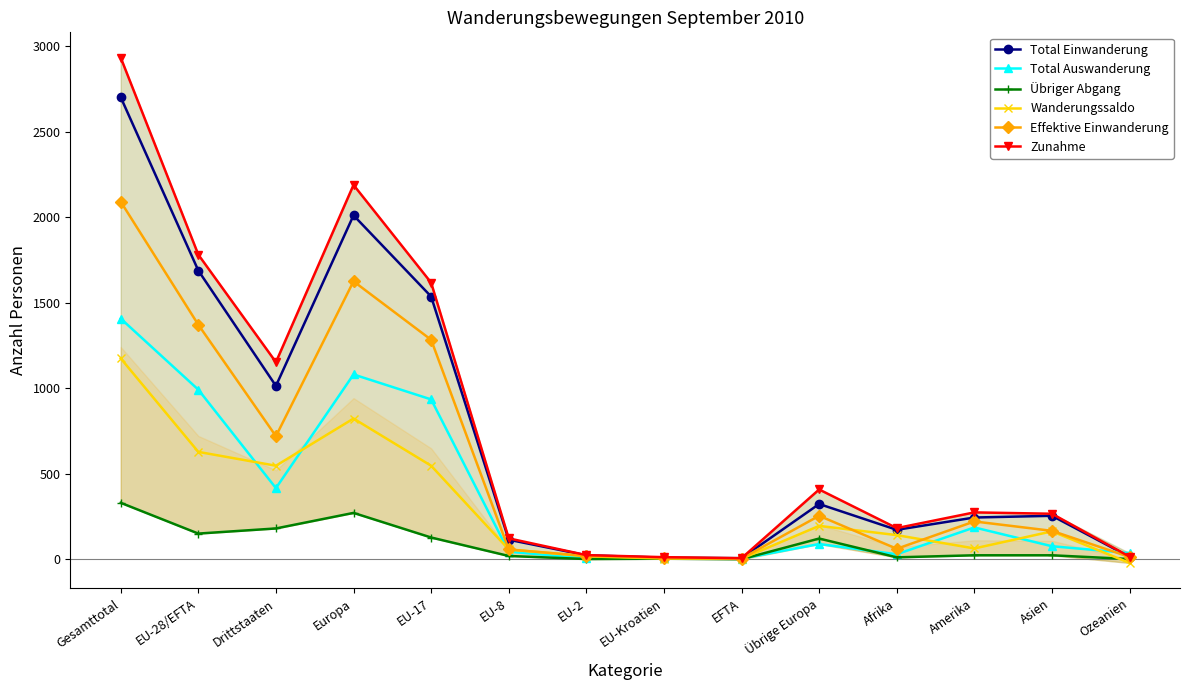

What is the total value across all series at EU-17?

6048